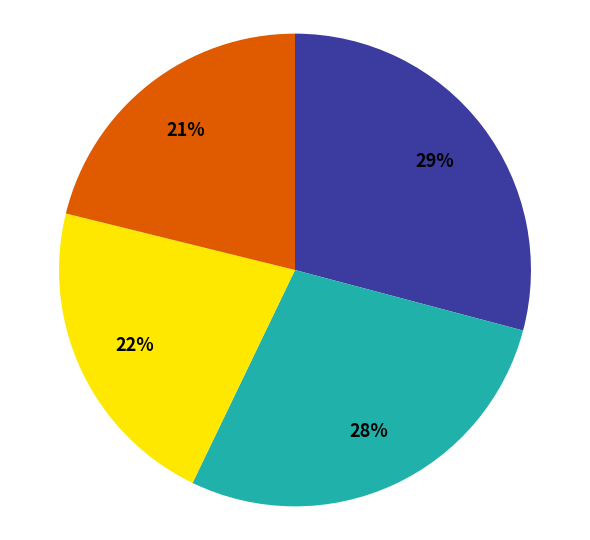

Is there a majority slice in this chart?

No